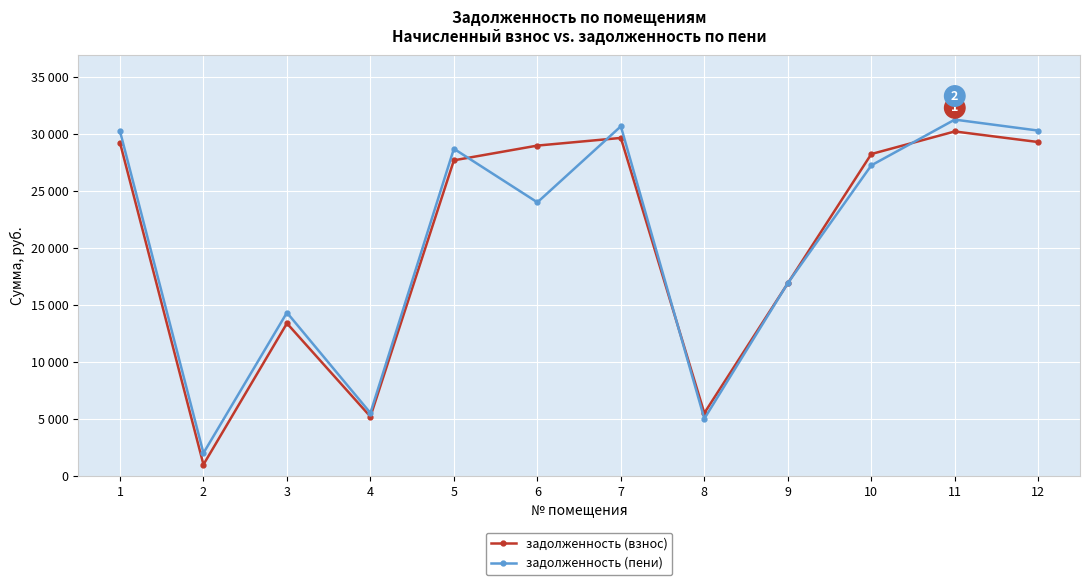

Reading left to right, list all the values displayed in this chart.

задолженность (взнос): 1=29266.7	2=1007.4	3=13405.2	4=5215.1	5=27715.2	6=29008.2	7=29680.5	8=5525.2	9=16922.0	10=28266.7	11=30249.2	12=29318.6
задолженность (пени): 1=30271.9	2=2016.1	3=14346.5	4=5534.5	5=28729.3	6=24026.2	7=30699.9	8=5039.3	9=16932.5	10=27271.9	11=31288.2	12=30325.6